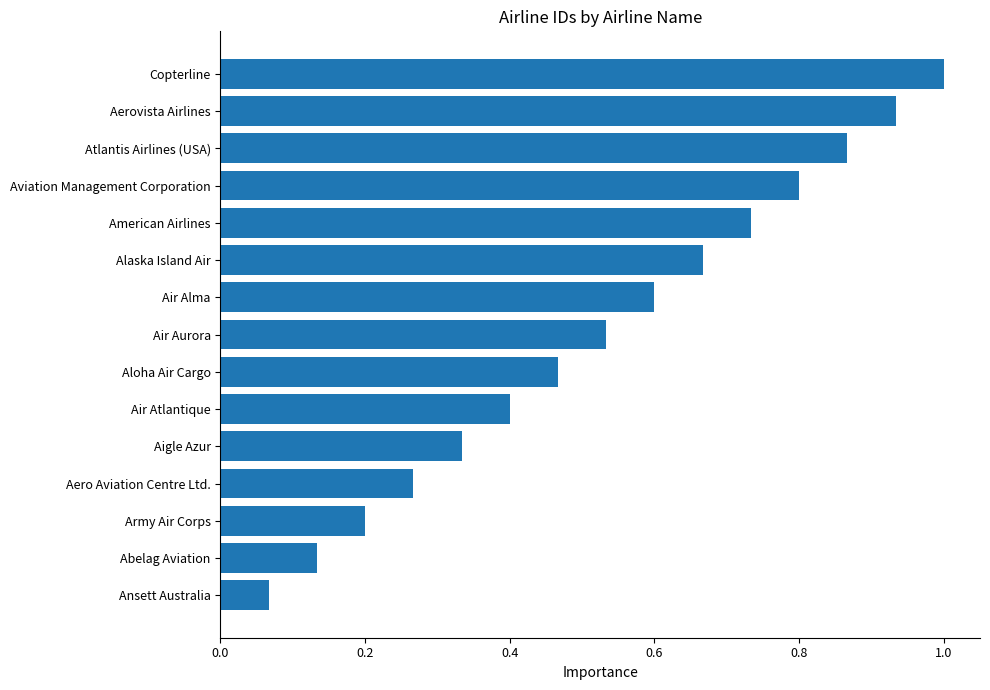

The value at Army Air Corps is 0.2. True or false?

True